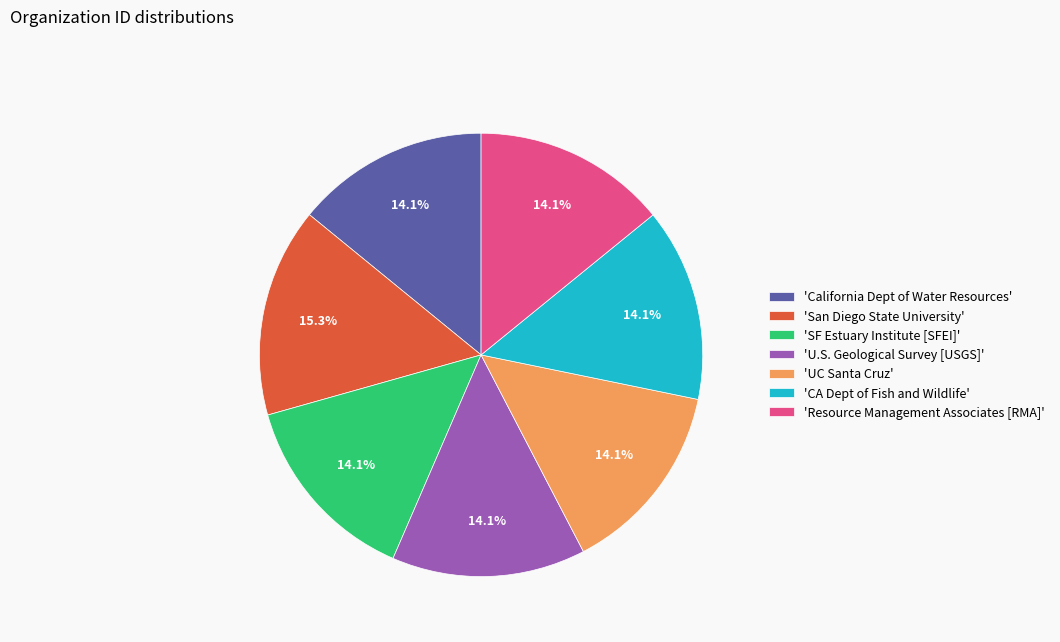

Which category has the biggest portion of the pie?

'San Diego State University'